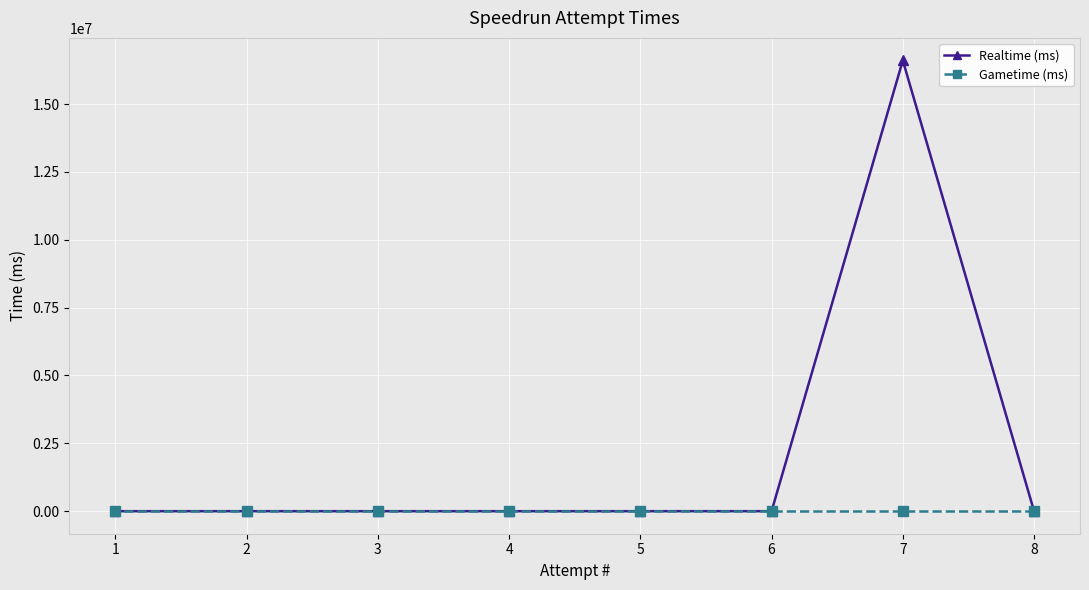

At 2, list the series in order from largest to smallest.

Realtime (ms), Gametime (ms)